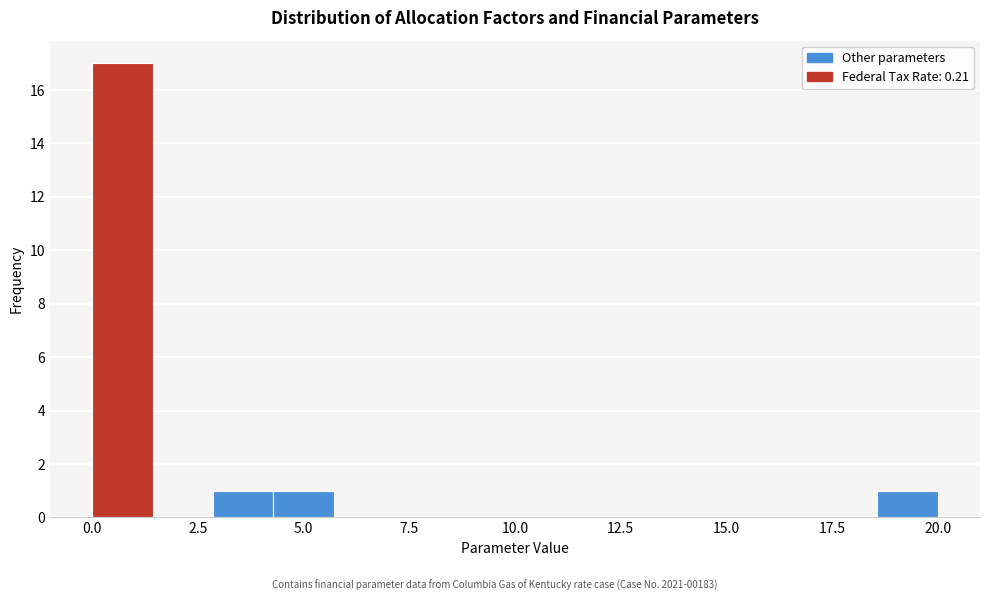

Read against the x-axis, roughly where is the centre of the tallest bar?

0.5